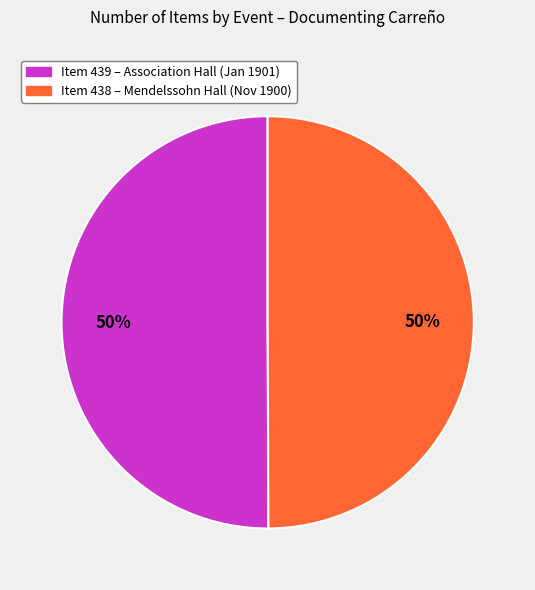

To the nearest percent, what is the average slice percentage?

50%